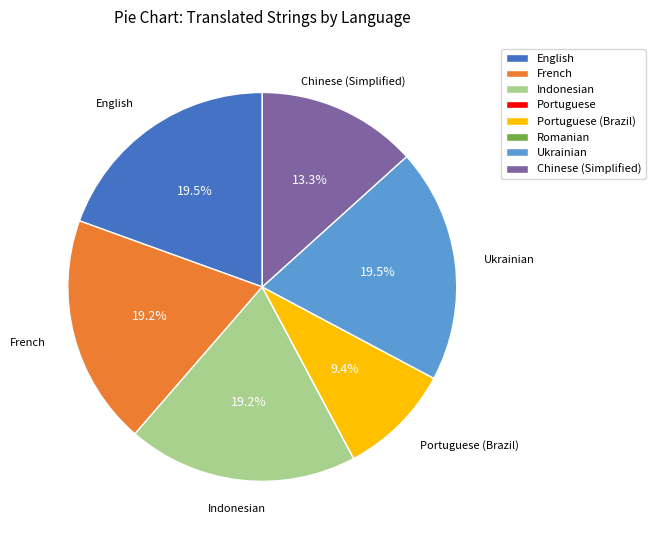

To the nearest percent, what is the average slice percentage?

12%